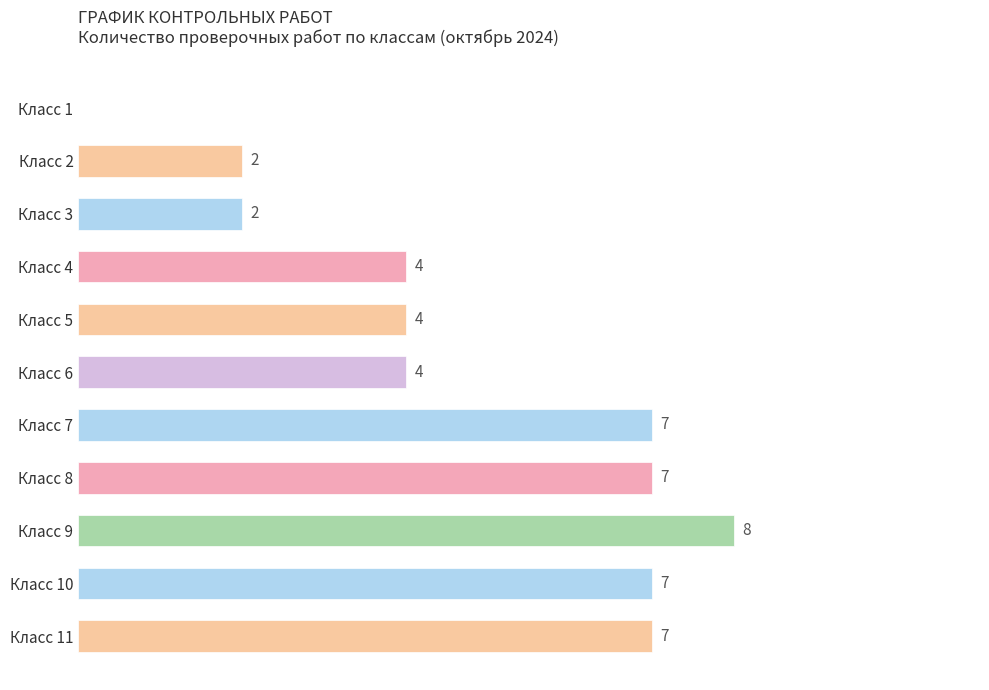

Between Класс 4 and Класс 11, which is larger?

Класс 11